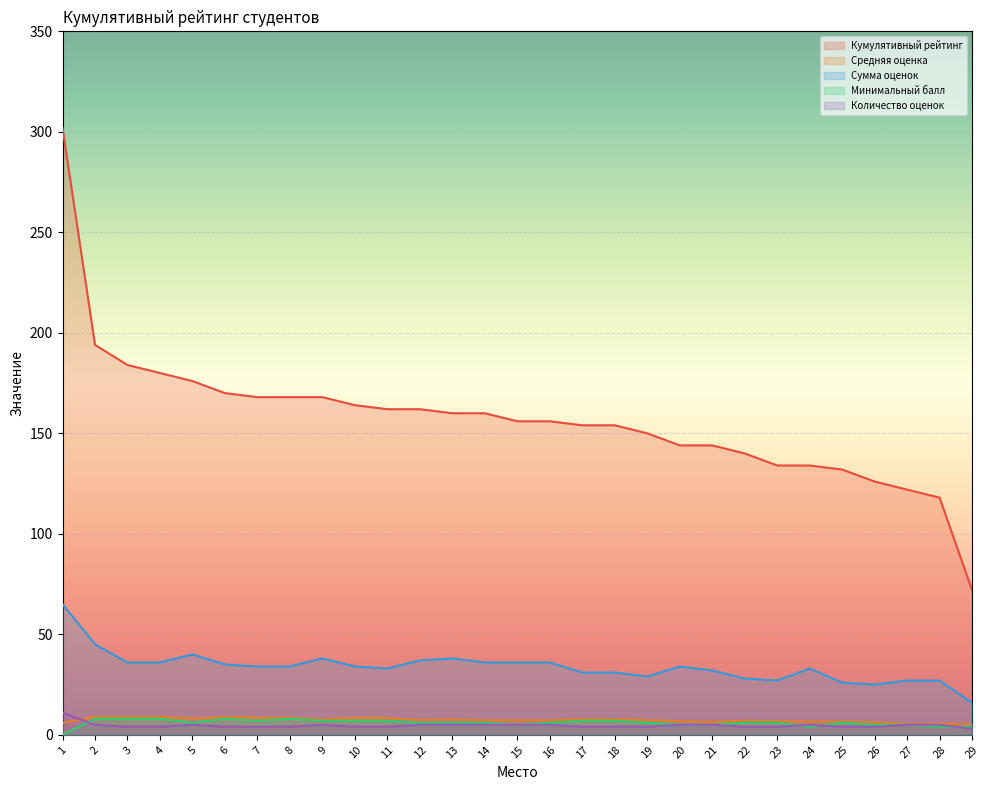

What is the difference between the maximum and minimum values in the Минимальный балл series?

8.0